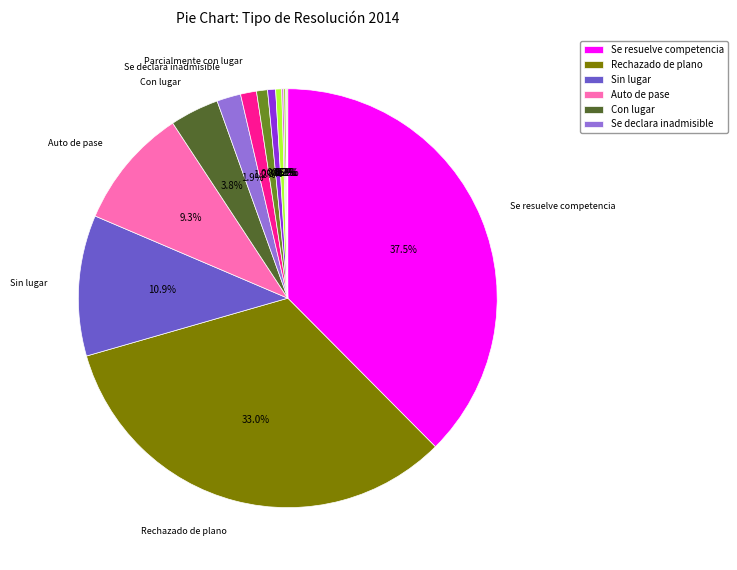

Which slice is the smallest?

Se revoca parcialmente